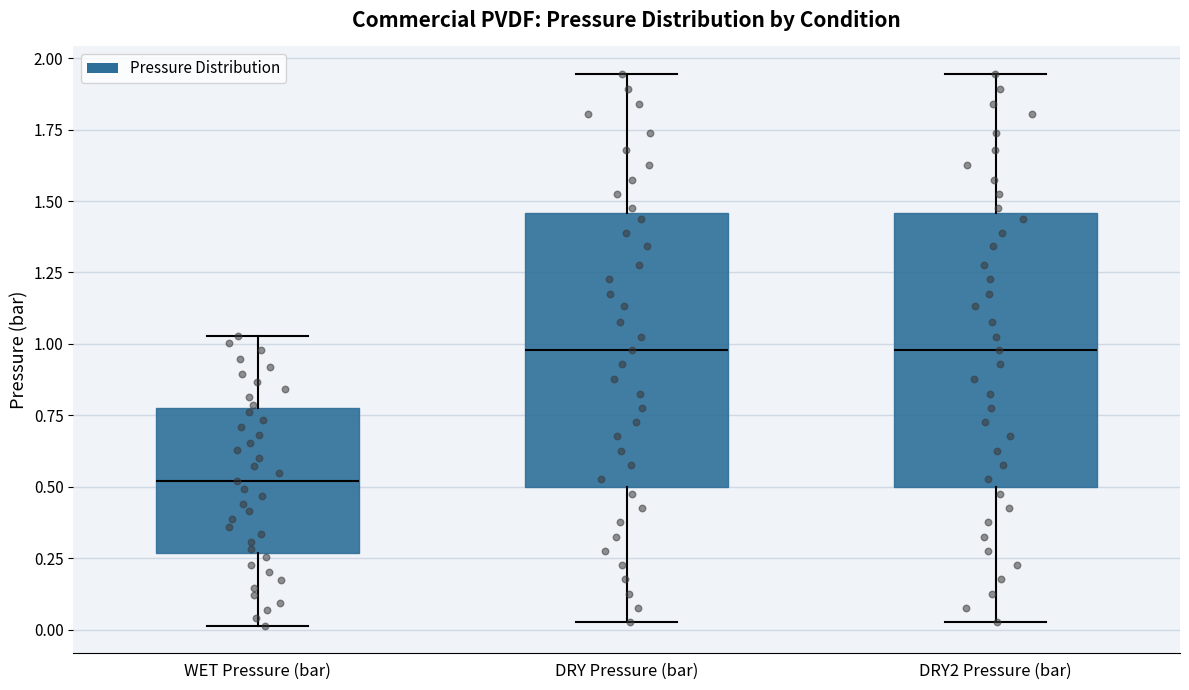

Where does the upper whisker of the box for DRY2 Pressure (bar) end on the y-axis? The values are not printed on the chart, so give them approximately, as read against the axis.

1.95